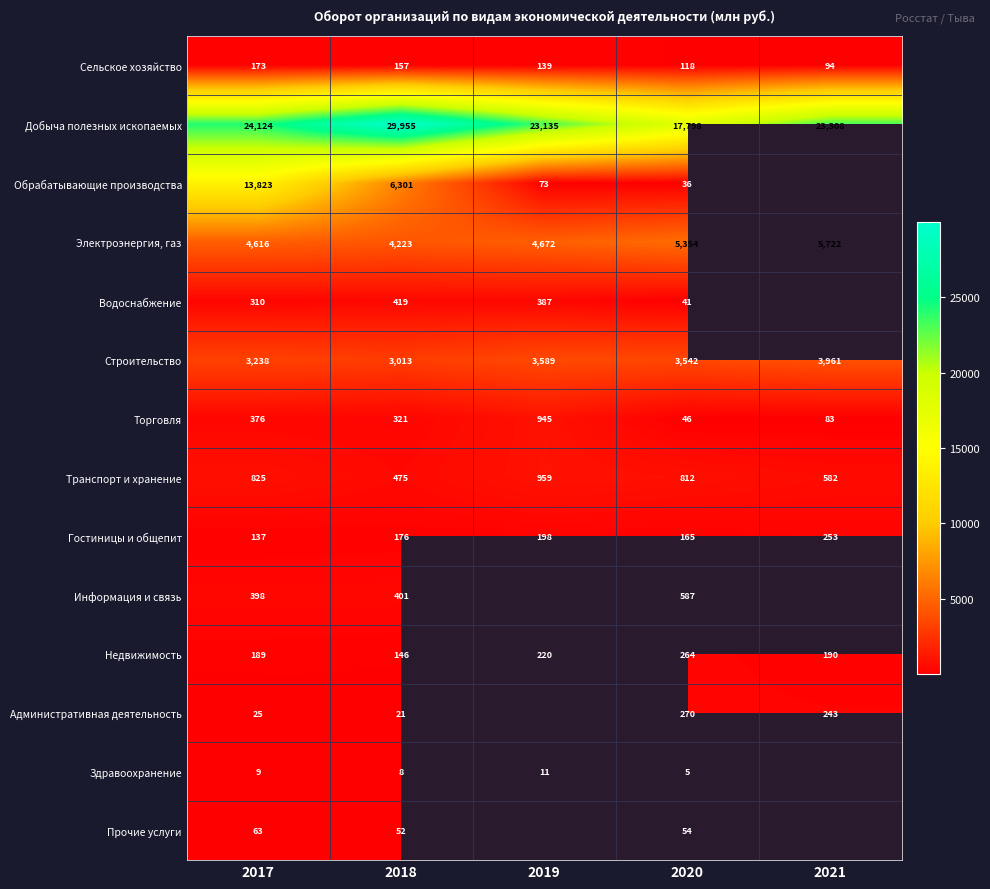

Count the number of categories in the chart.

5